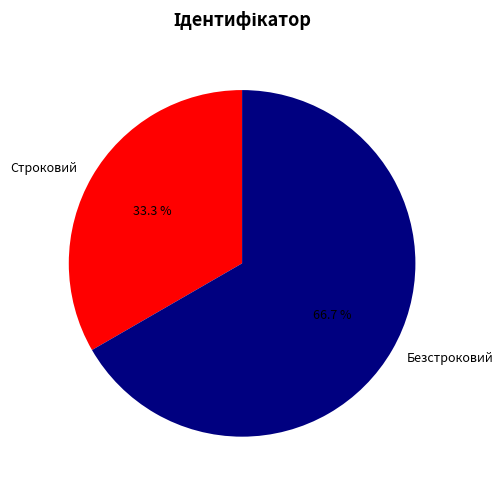

Rank the categories by value from highest to lowest.

Безстроковий, Строковий